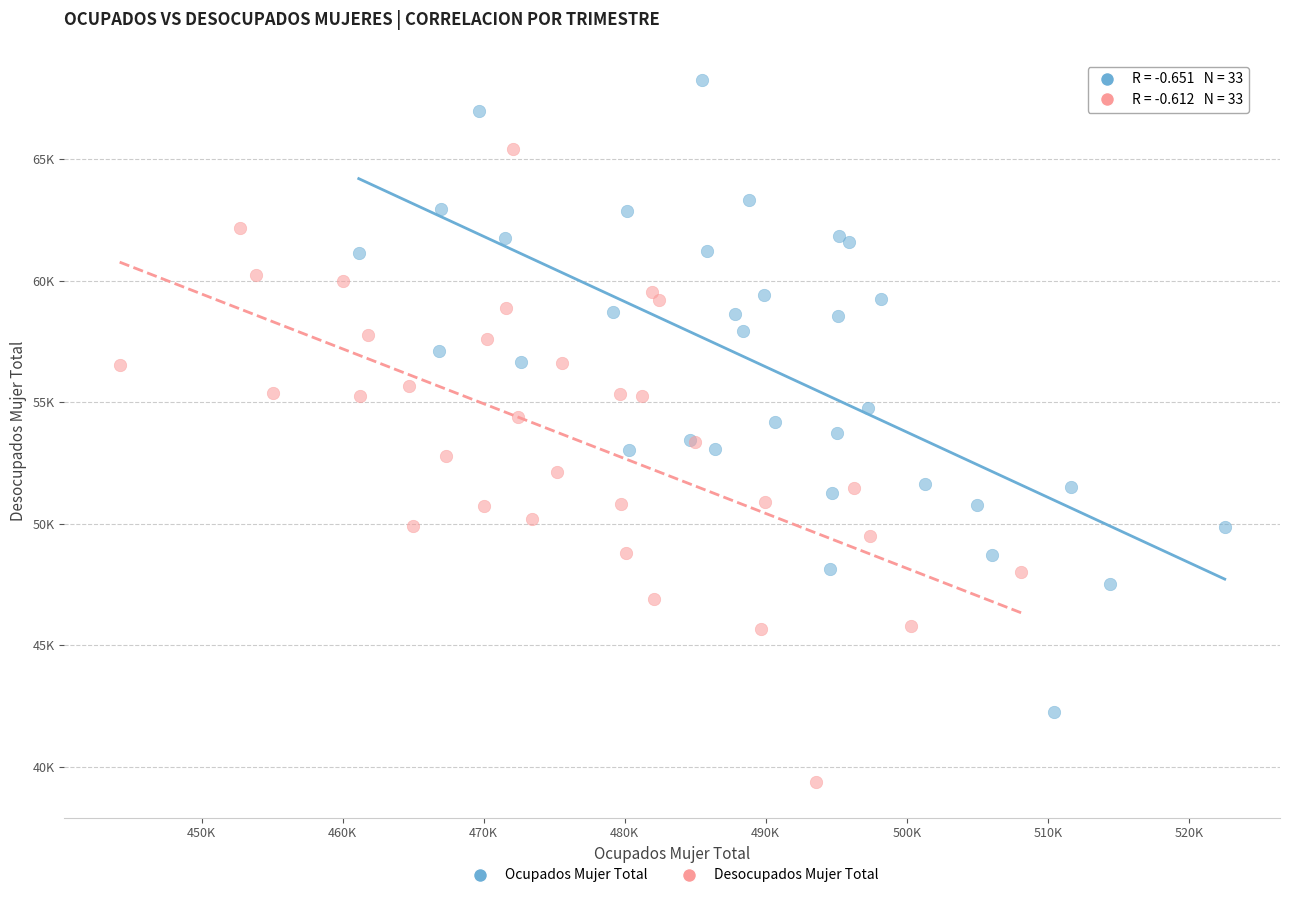

What are all the series names shown in the legend?

Ocupados Mujer Total, Desocupados Mujer Total